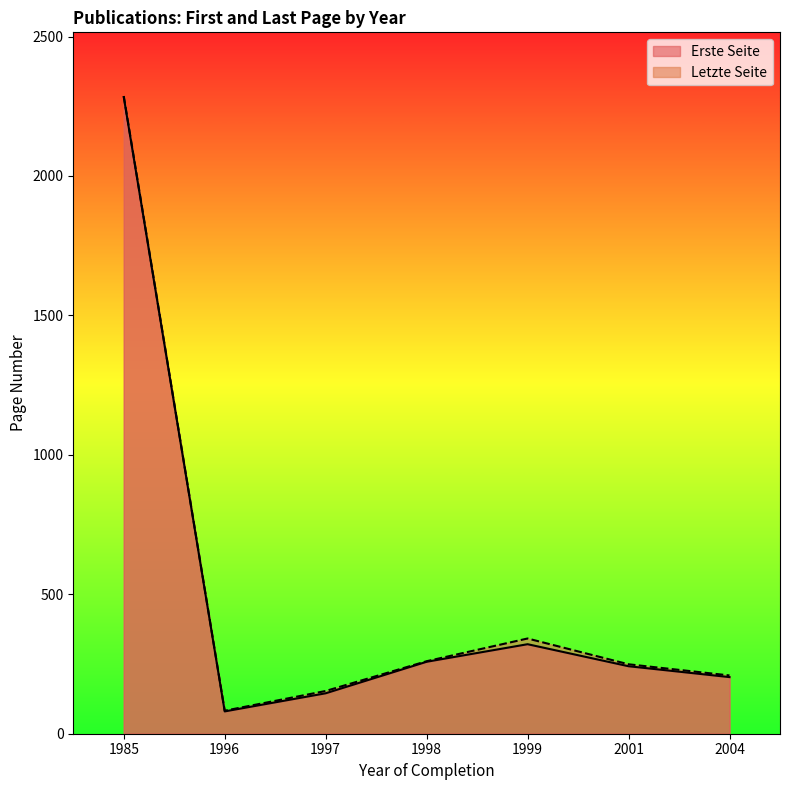

What is the lowest value of the Letzte Seite series?

82.5